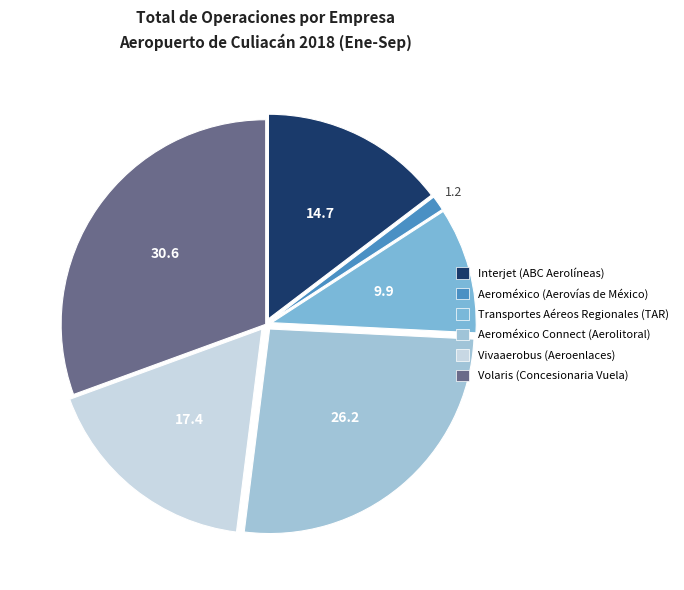

What is the smallest slice in the pie chart?

Aeroméxico (Aerovías de México)